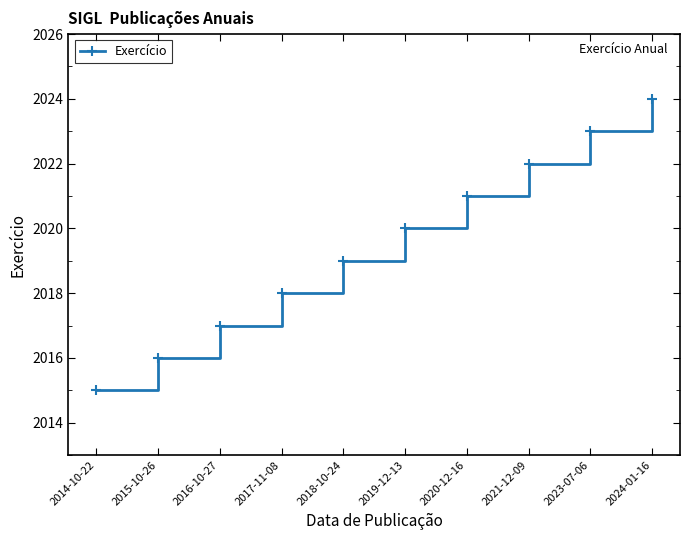

Reading right to left, what are all the values shown in this chart?

2024-01-16=2024	2023-07-06=2023	2021-12-09=2022	2020-12-16=2021	2019-12-13=2020	2018-10-24=2019	2017-11-08=2018	2016-10-27=2017	2015-10-26=2016	2014-10-22=2015